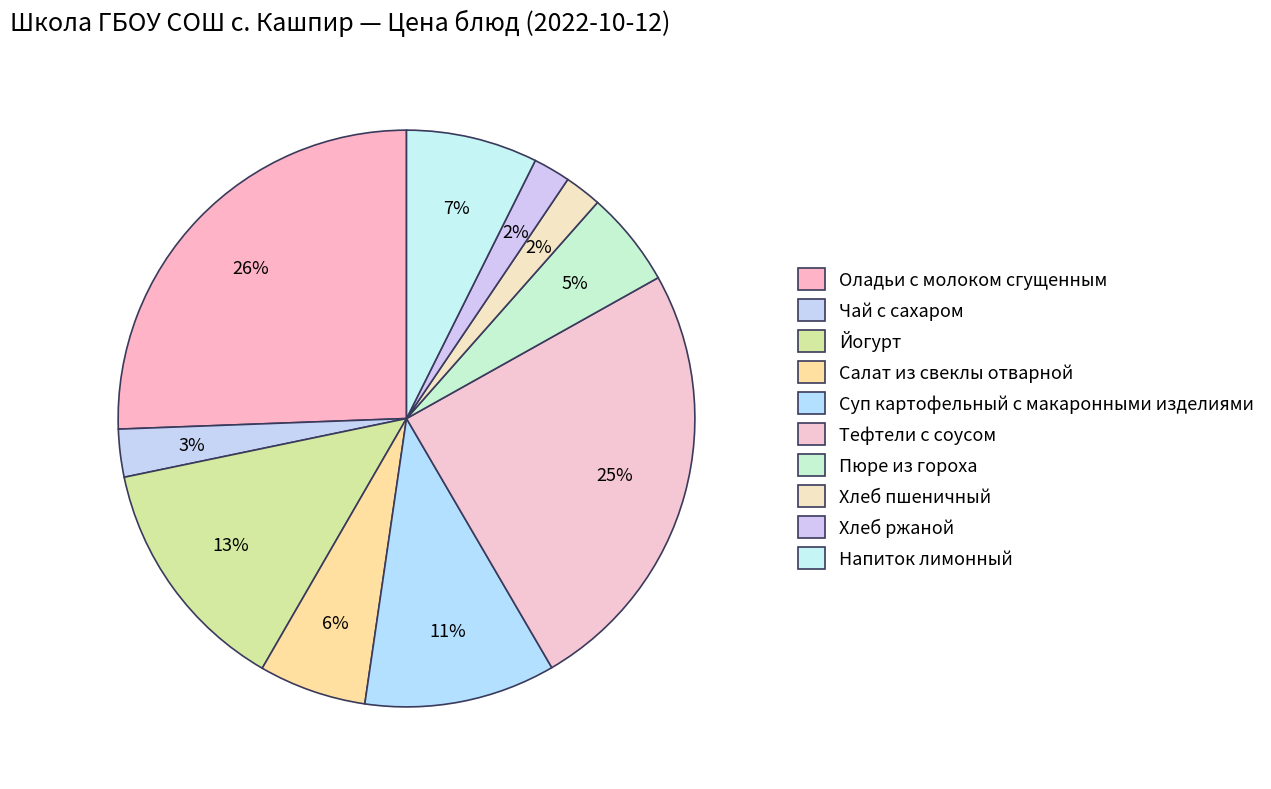

How many slices are in this pie chart?

10